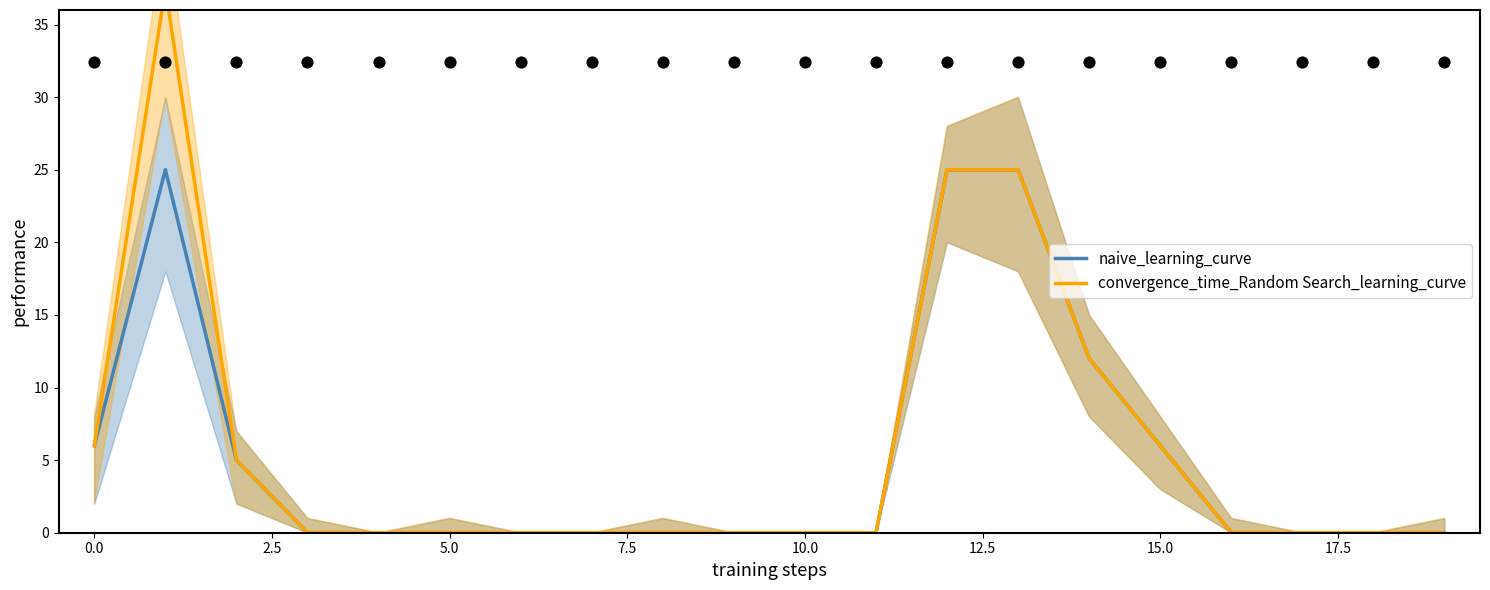

Which series has the largest total across all categories?

convergence_time_Random Search_learning_curve